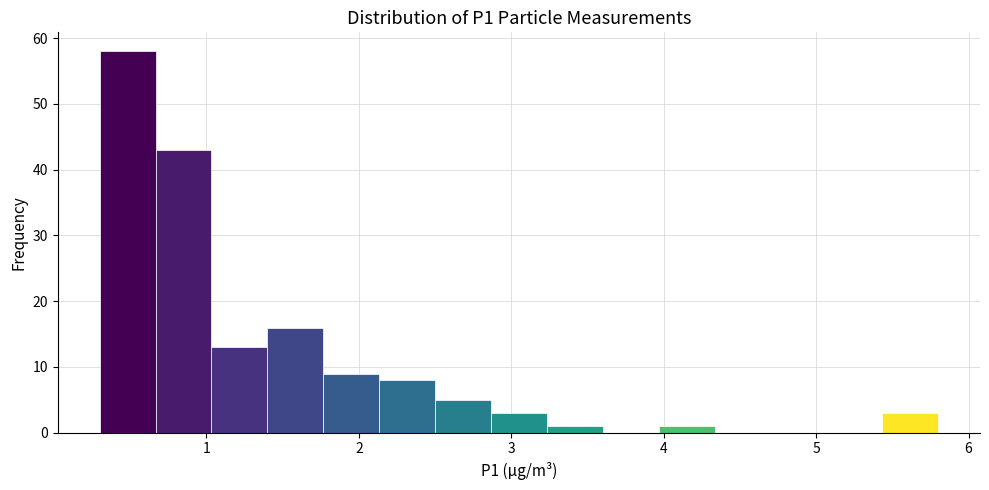

Read against the x-axis, roughly where is the centre of the tallest bar?

0.5